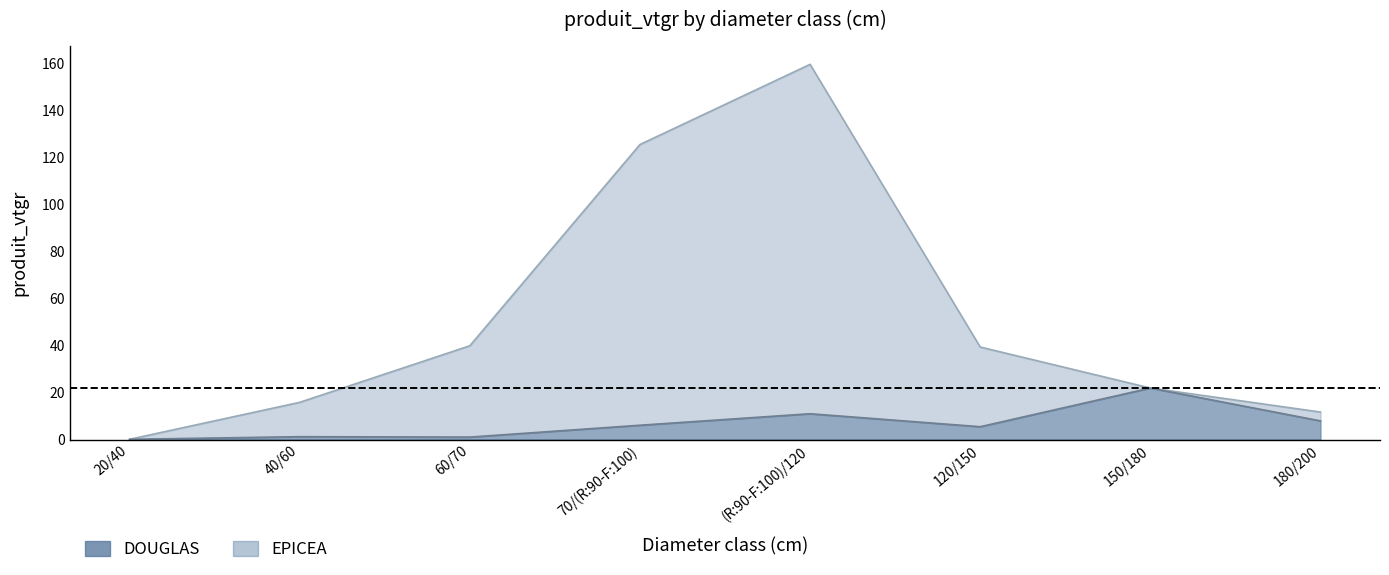

At which category does EPICEA reach its first local peak?

(R:90-F:100)/120